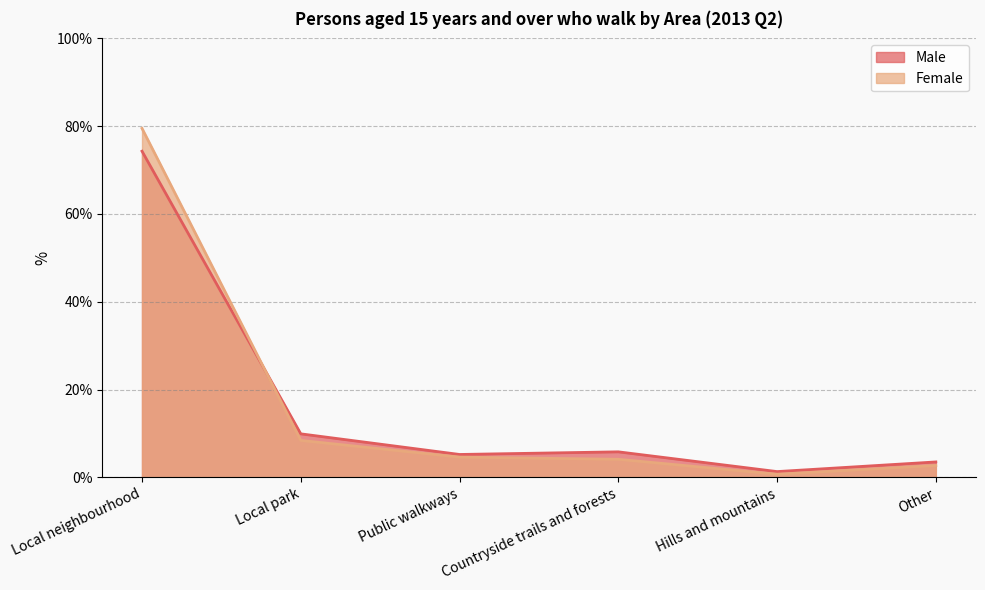

Between which two adjacent categories do Female and Male first intersect?

Local neighbourhood and Local park